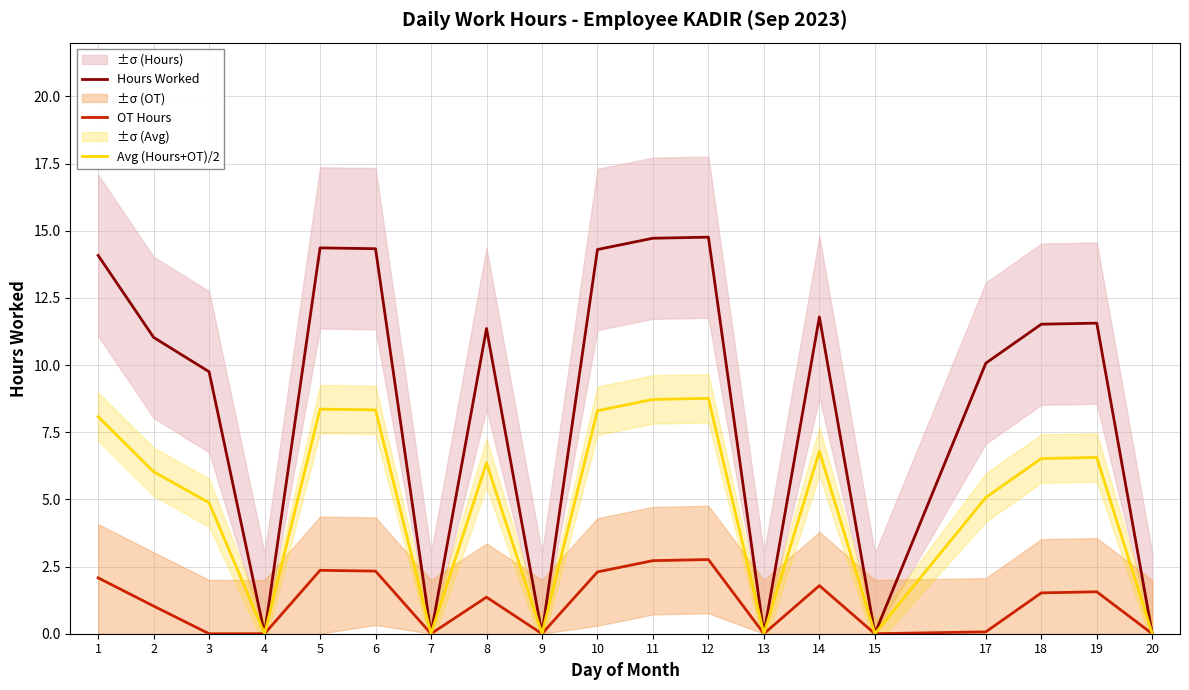

Which series has the largest total across all categories?

Hours Worked